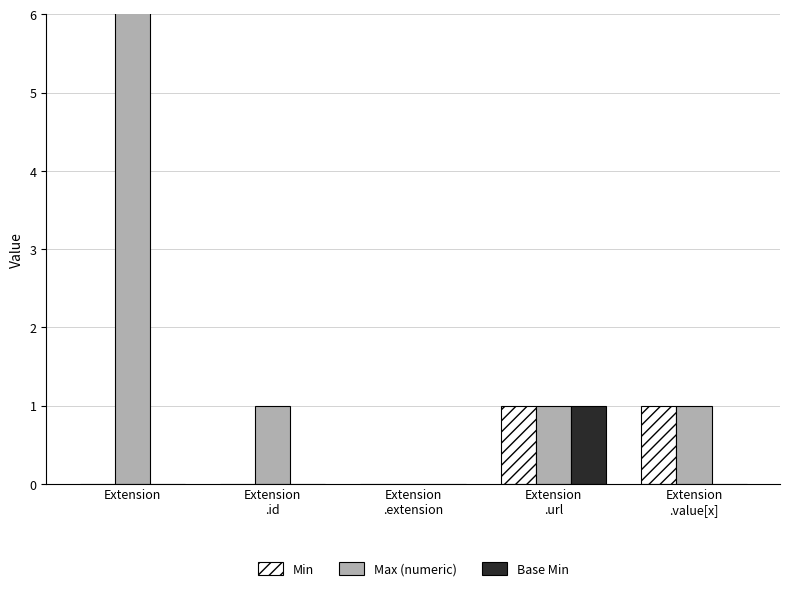

Does the chart contain stacked bars?

No